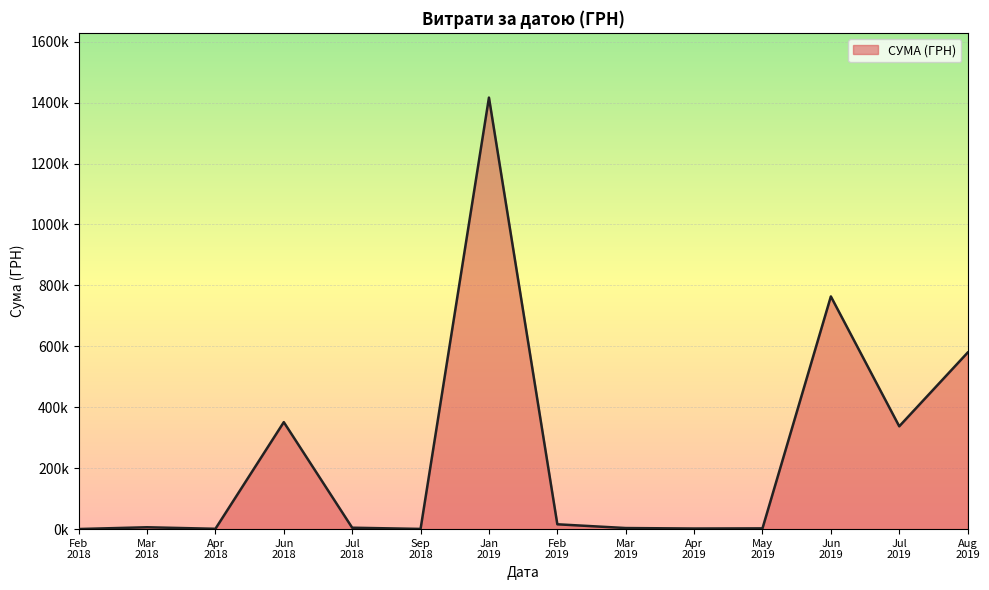

Does the chart have visible grid lines?

Yes